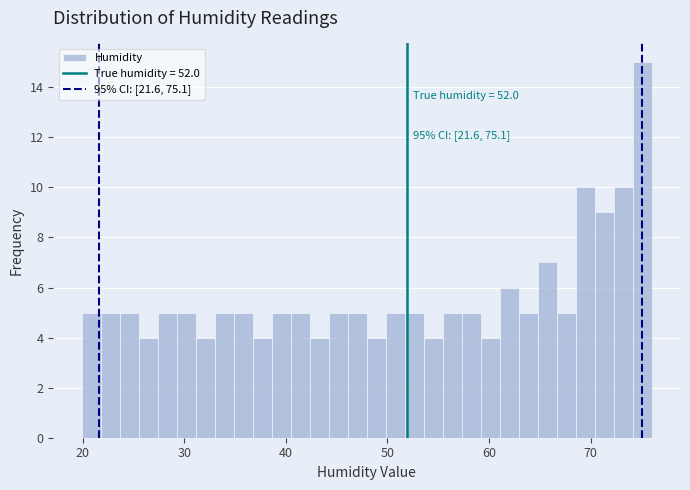

Read against the x-axis, roughly where is the centre of the tallest bar?

75